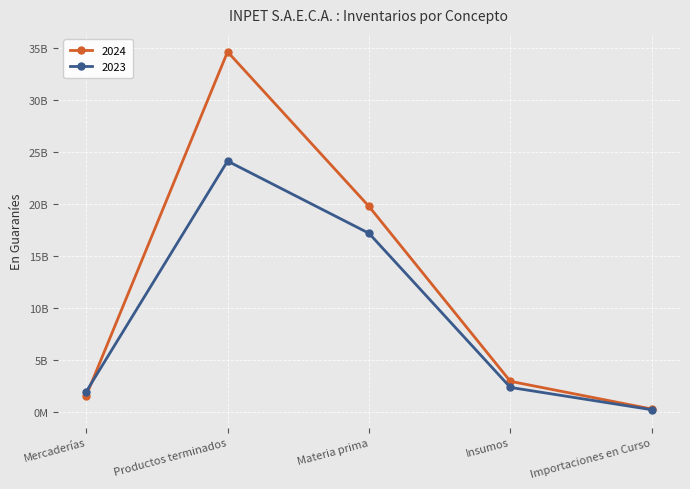

Where is 2024 nearest to the value 17428705638?

Materia prima